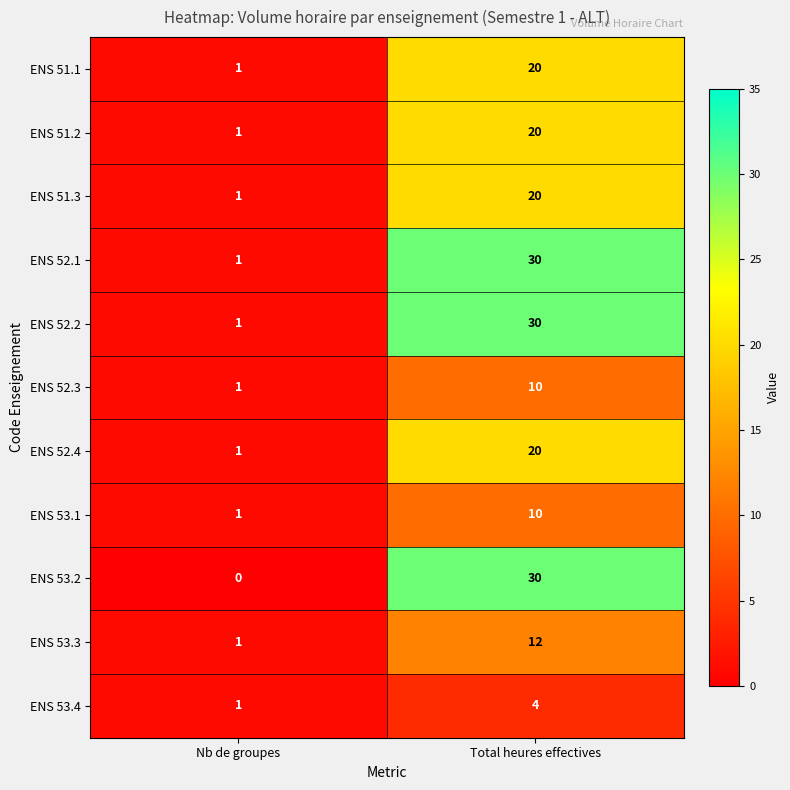

At which label is ENS 52.4 closest to 10?

Nb de groupes